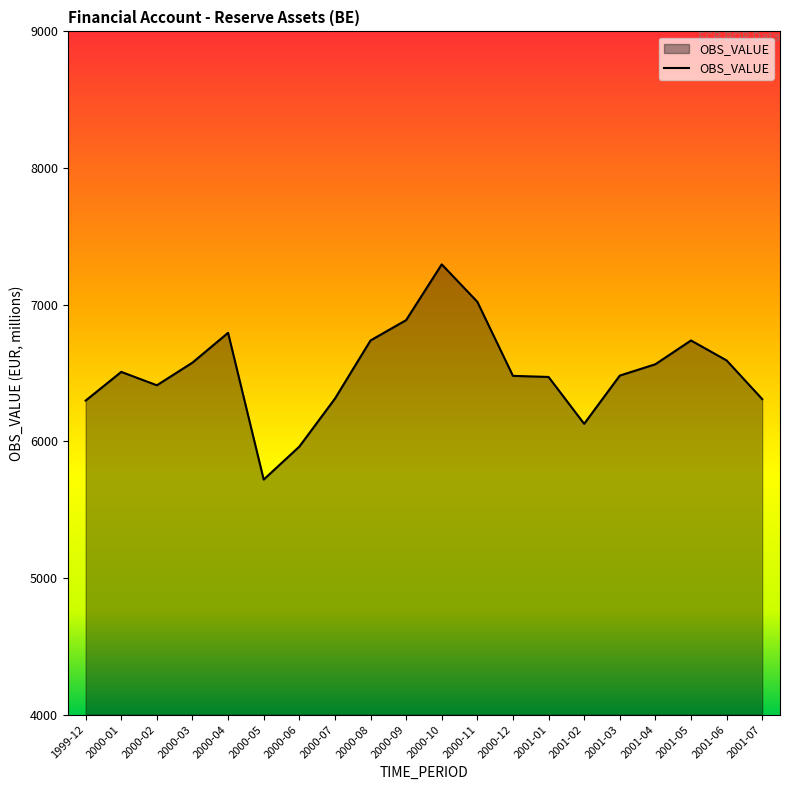

What is the change in value from 2000-02 to 2001-03?

+71